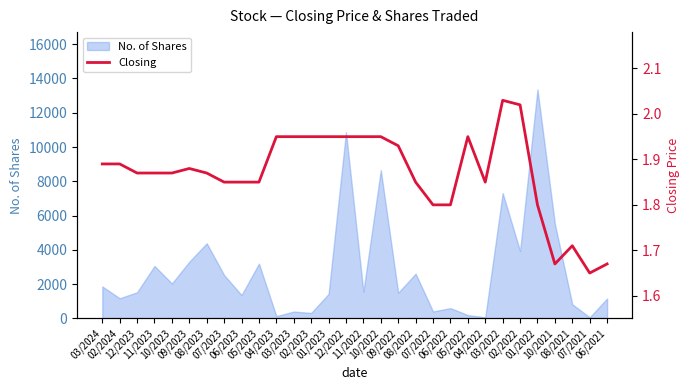

What value does the data have at 10/2022?

1.9